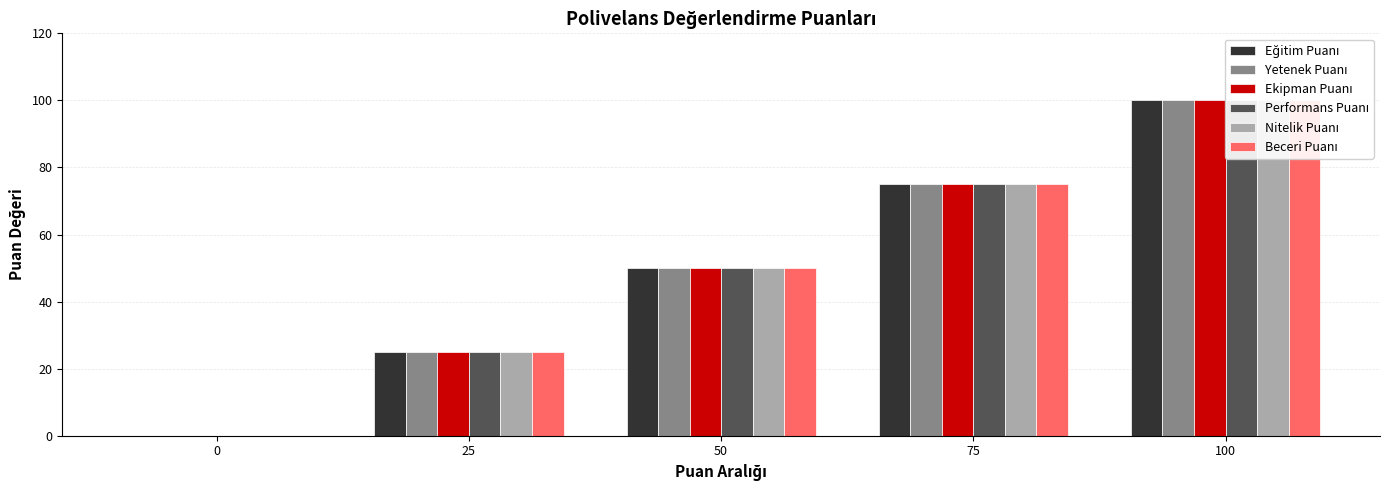

The Eğitim Puanı series shows 16 at 50. True or false?

False